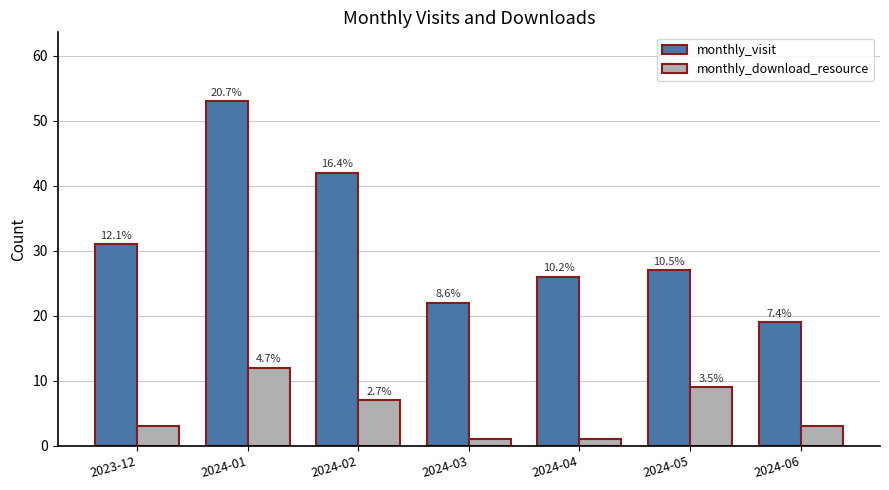

Rank the series at 2024-04 from lowest to highest value.

monthly_download_resource, monthly_visit